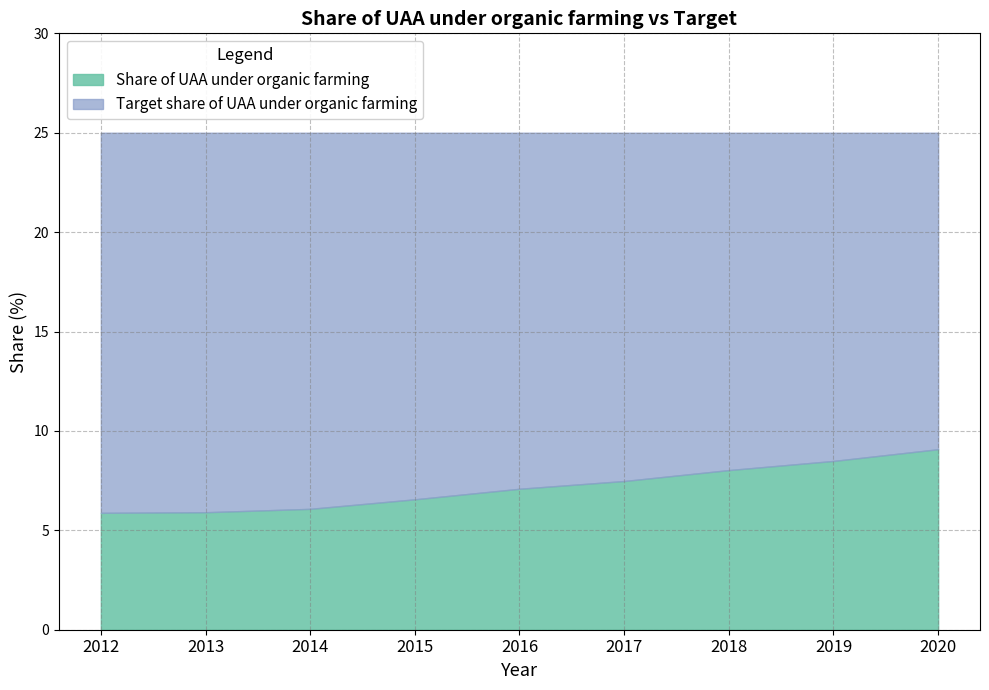

List the series in order of their overall mean, highest first.

Target share of UAA under organic farming, Share of UAA under organic farming